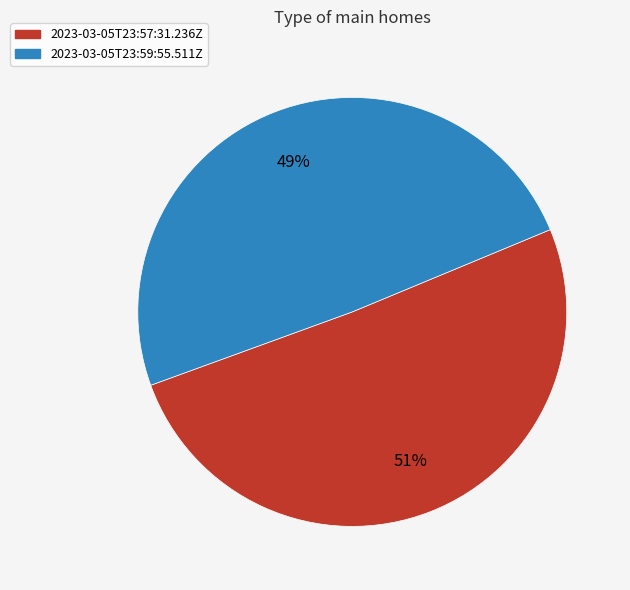

What is the ratio of the value at 2023-03-05T23:59:55.511Z to the value at 2023-03-05T23:57:31.236Z?

1.0